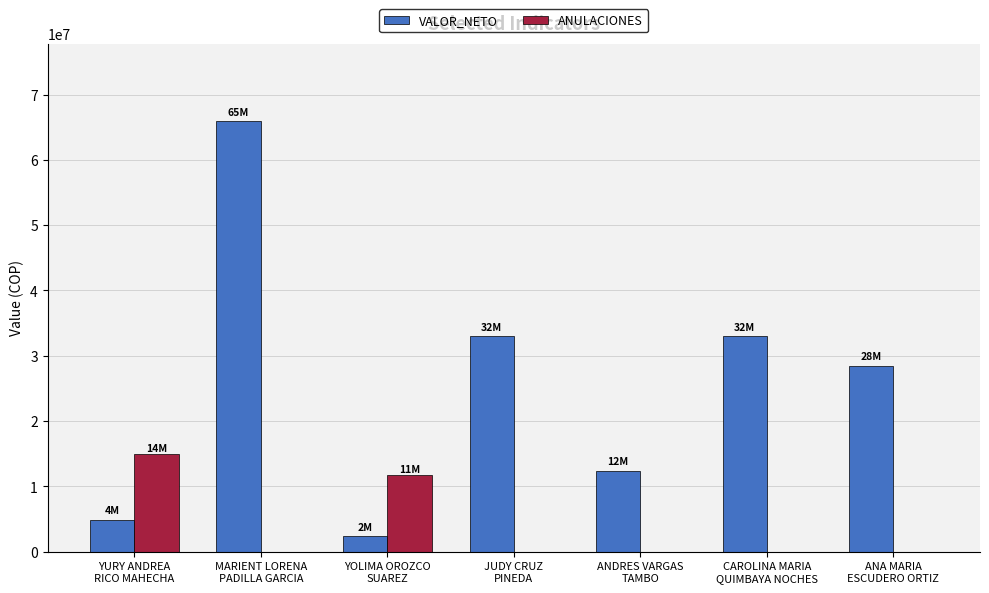

What is the sum of all ANULACIONES values?

26587733